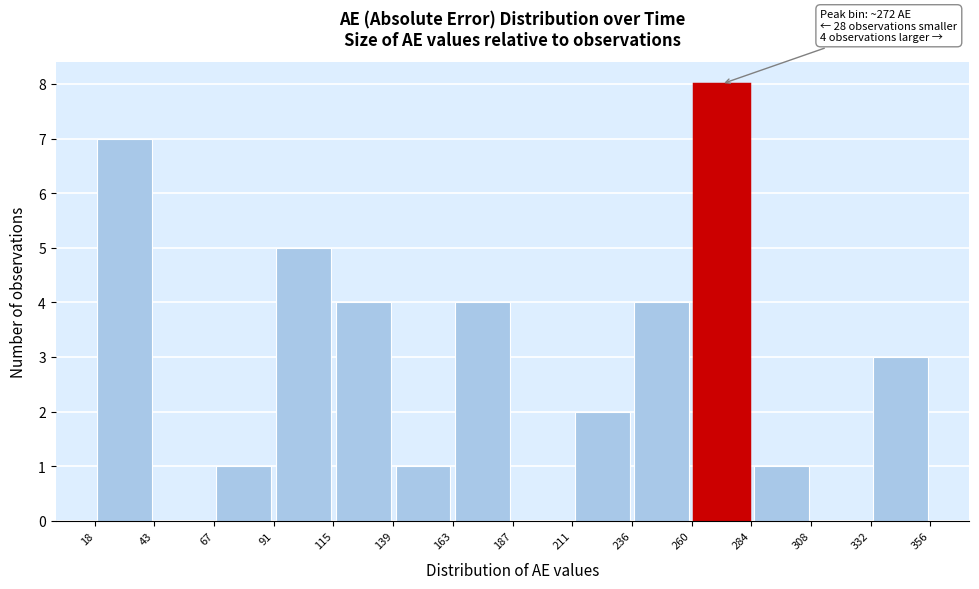

Over which range of the x-axis is the bar tallest?

260 to 284